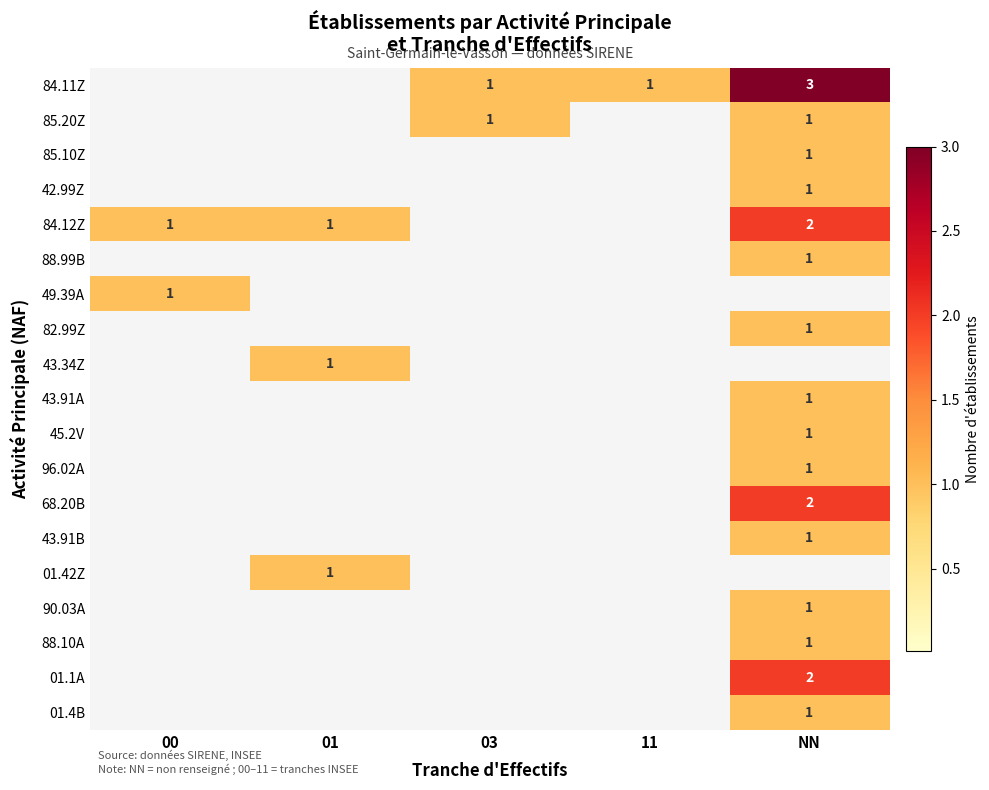

True or false: 68.20B has a value of 2 at NN.

True